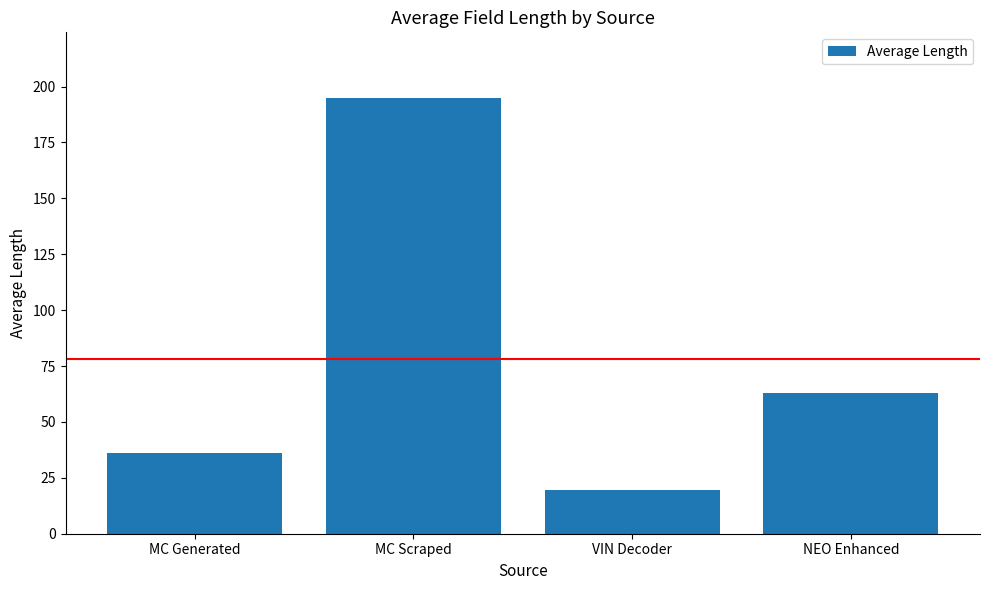

What is the ratio of the value at MC Scraped to the value at NEO Enhanced?

3.1